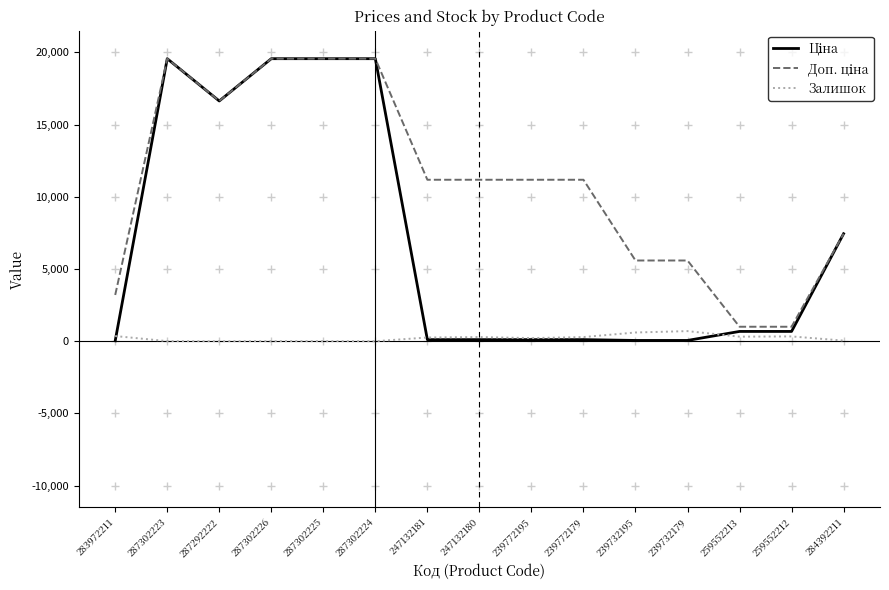

Is this an area chart (filled region under the line)?

No